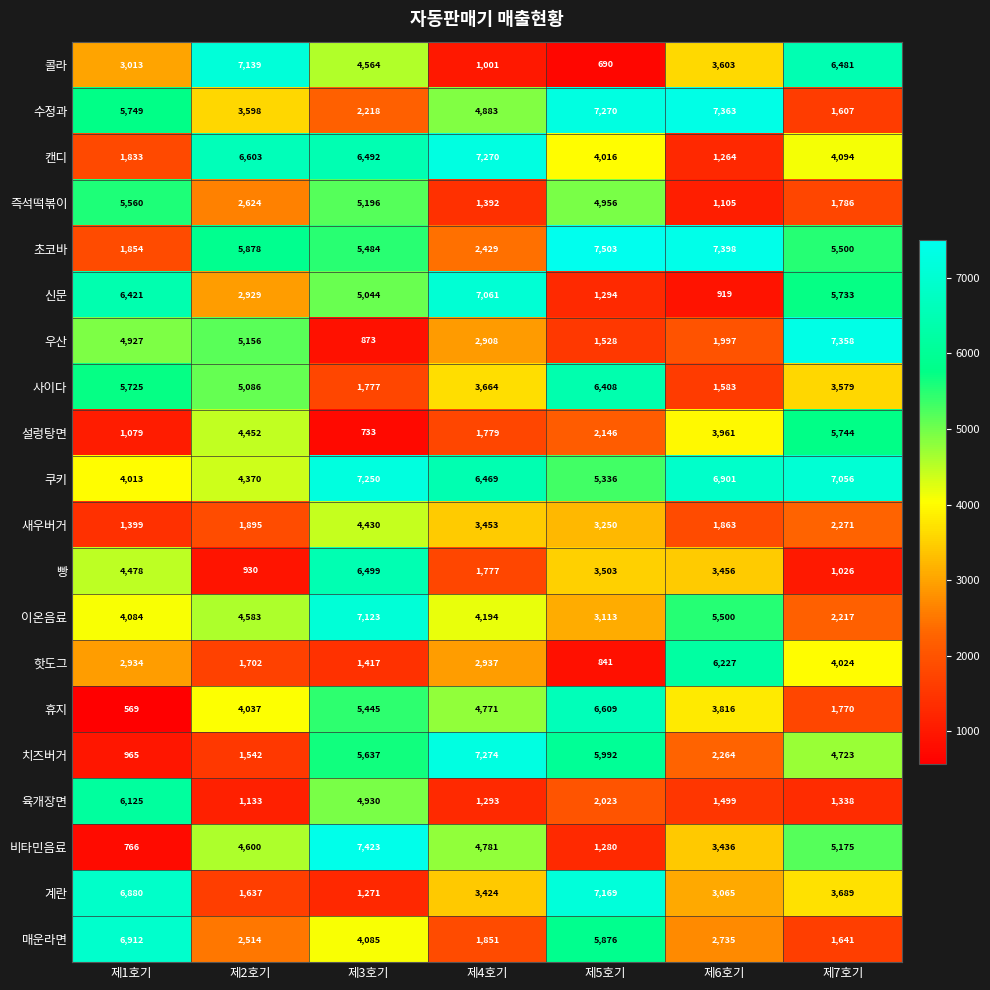

Is it true that 쿠키 equals 4370 at 제2호기?

True